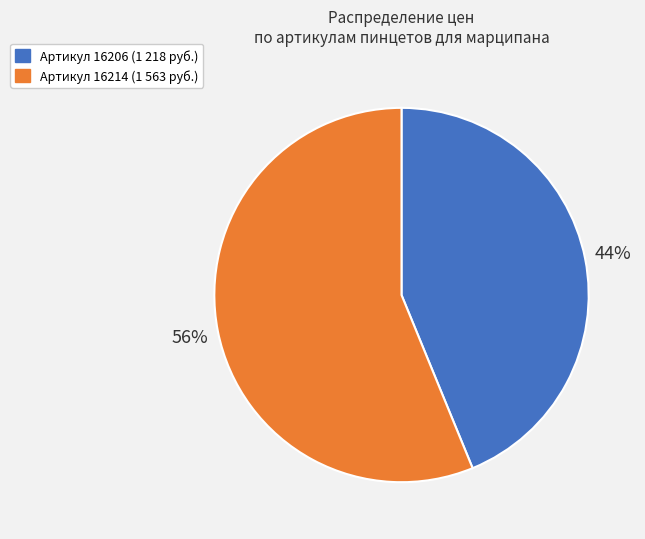

To the nearest percent, what is the average slice percentage?

50%